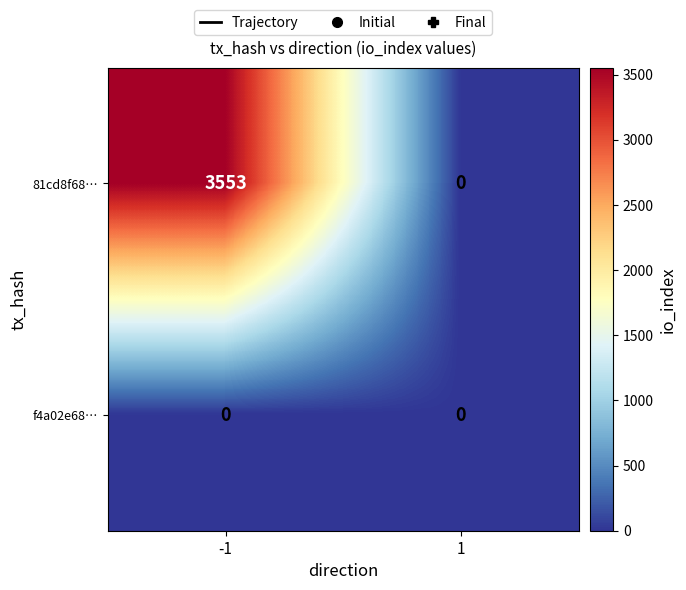

What is the spread (max minus min) of values at -1?

3553